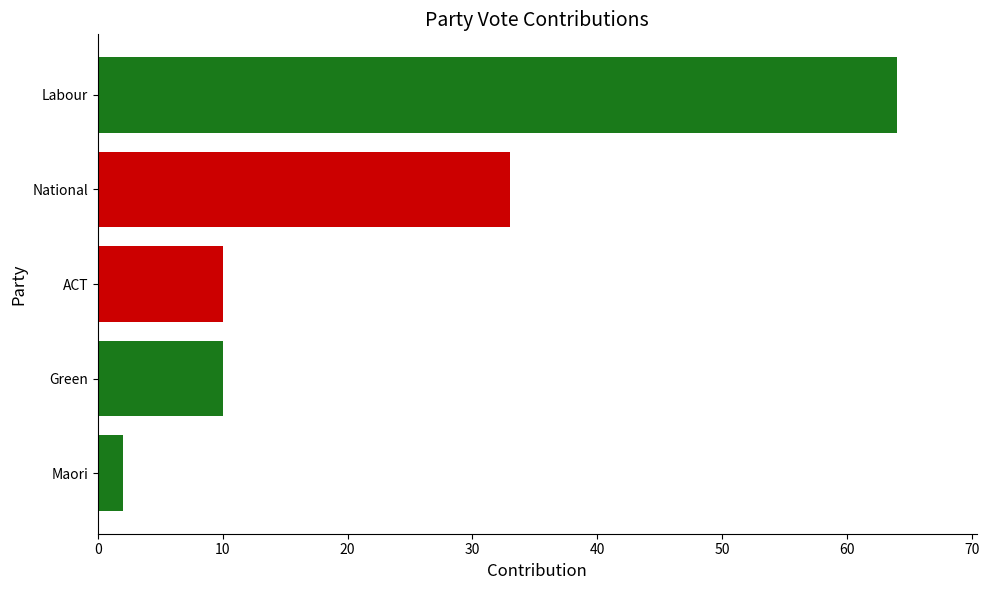

What is the change in value from Maori to Labour?

+62